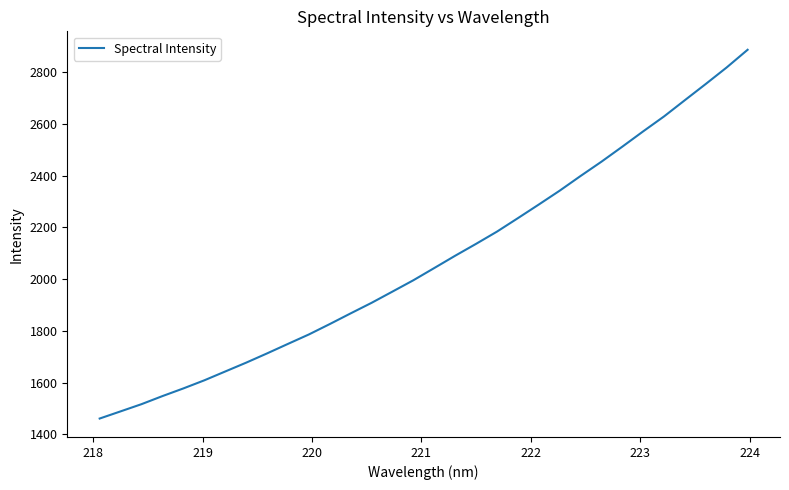

Reading left to right, list all the values displayed in this chart.

1461.2	1488.9	1516.8	1548.0	1577.6	1608.9	1643.0	1677.1	1712.9	1749.7	1786.2	1826.4	1867.8	1908.5	1952.0	1995.8	2043.0	2090.6	2136.5	2183.8	2235.7	2288.4	2342.0	2398.7	2454.0	2512.1	2571.4	2629.2	2692.2	2754.7	2818.5	2886.7